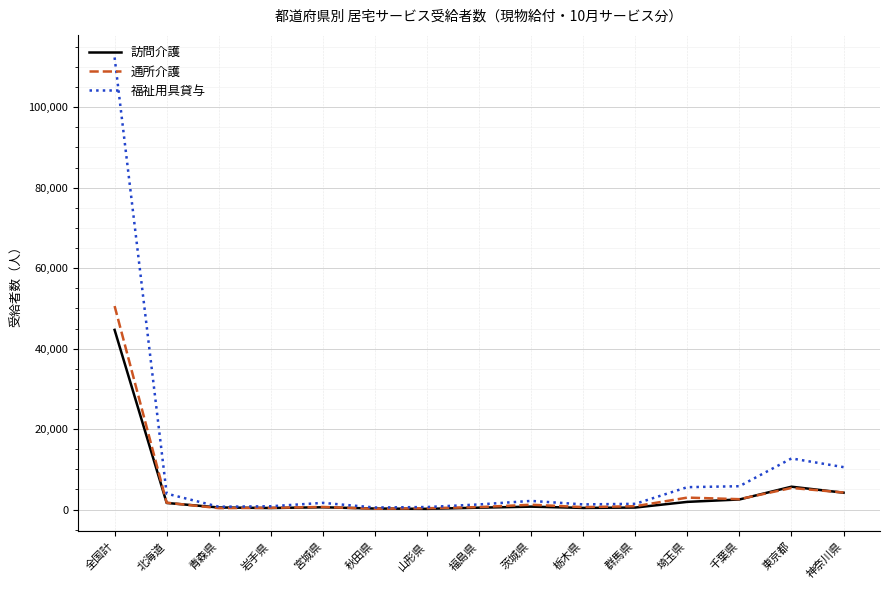

The 訪問介護 series shows 515 at 群馬県. True or false?

True